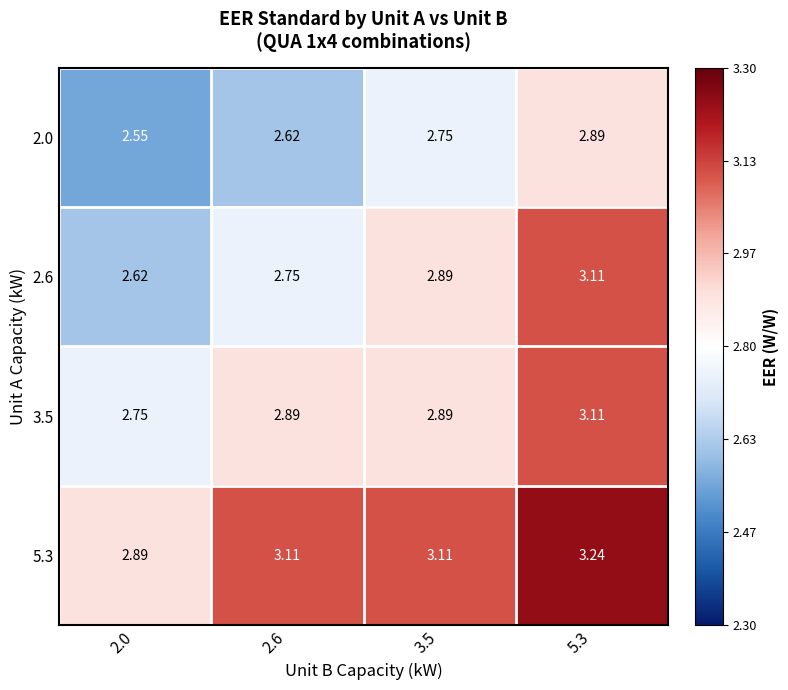

Is the value of 3.5 at 2.6 greater than the value of 5.3 at 2.6?

No